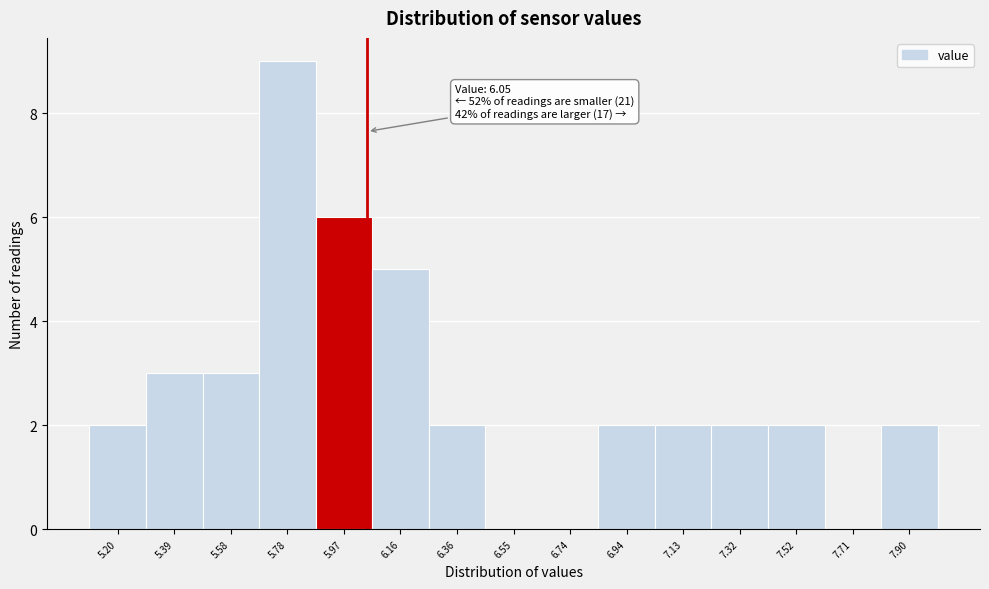

Over which range of the x-axis is the bar tallest?

5.68 to 5.88